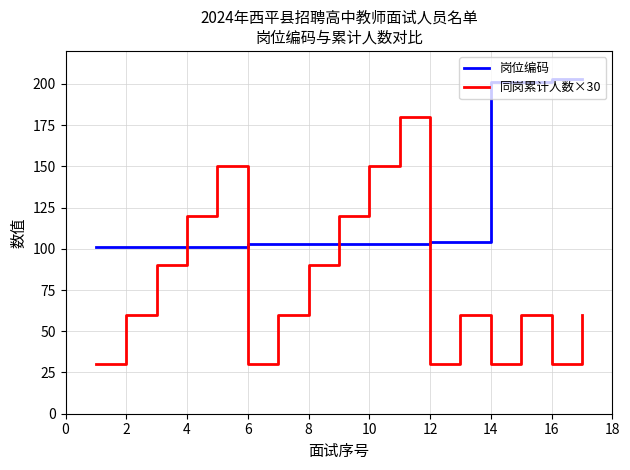

Which series ends up on top after the final intersection of 同岗累计人数×30 and 岗位编码?

岗位编码